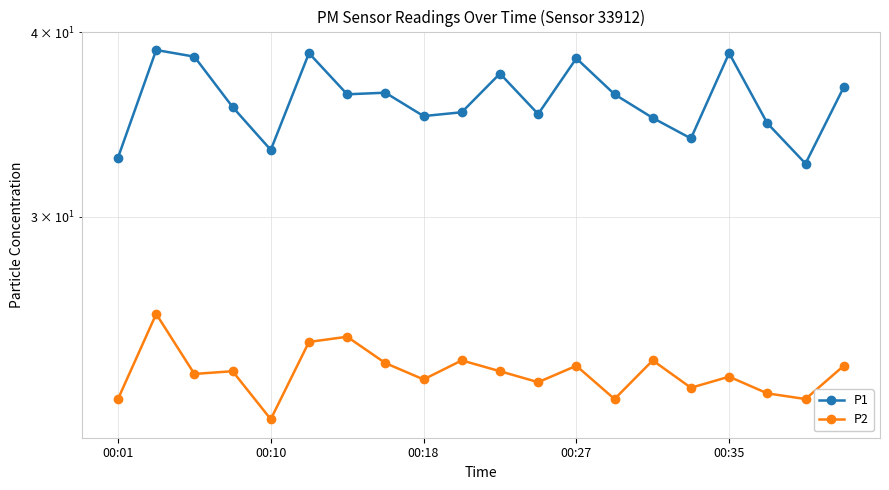

What is the sum of the P1 values at 18 and 00:18?

71.1